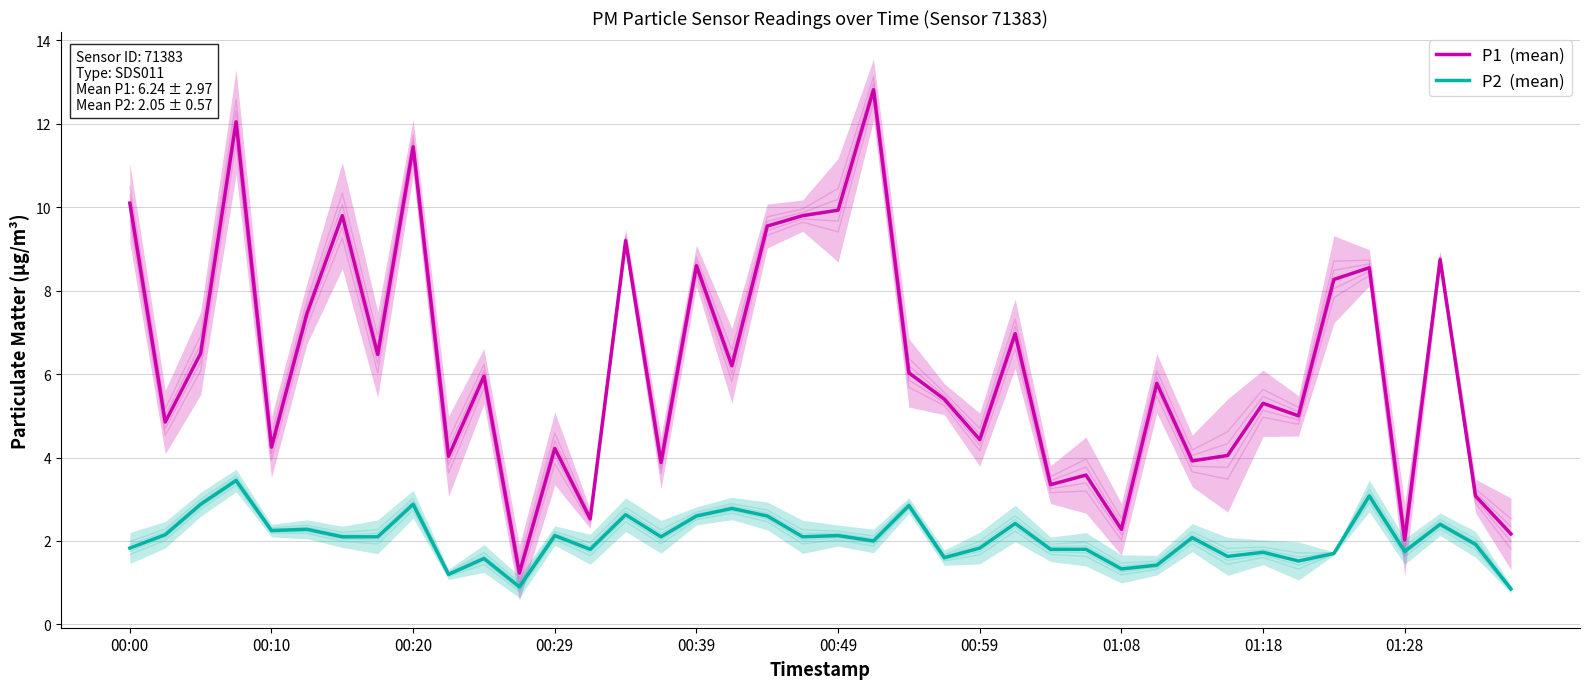

At how many categories does at least one series exceed 2?

39